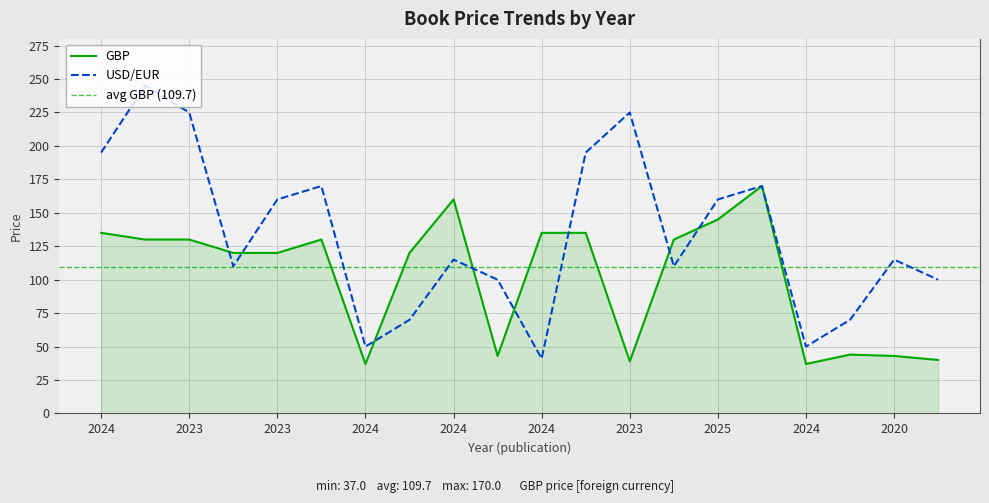

How many lines are shown in the chart?

2